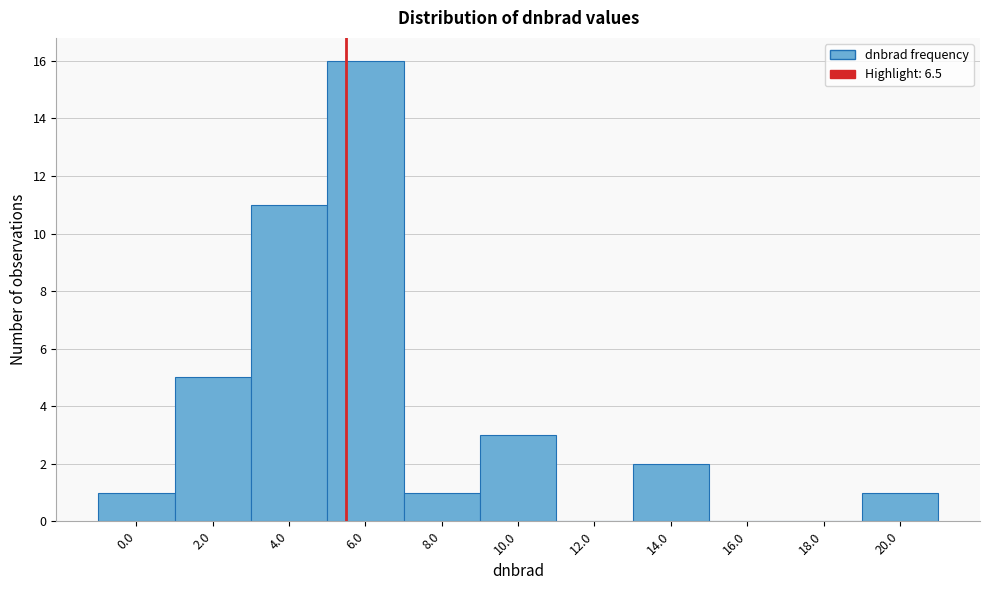

Reading left to right, extract all data points from this chart.

0.0=1	2.0=5	4.0=11	6.0=16	8.0=1	10.0=3	12.0=0	14.0=2	16.0=0	18.0=0	20.0=1